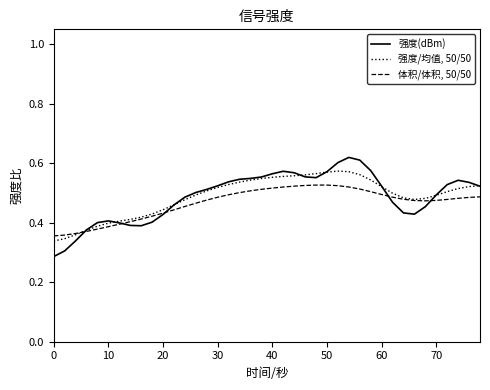

Rank the series by their maximum value, from lowest to highest.

体积/体积, 50/50, 强度/均值, 50/50, 强度(dBm)